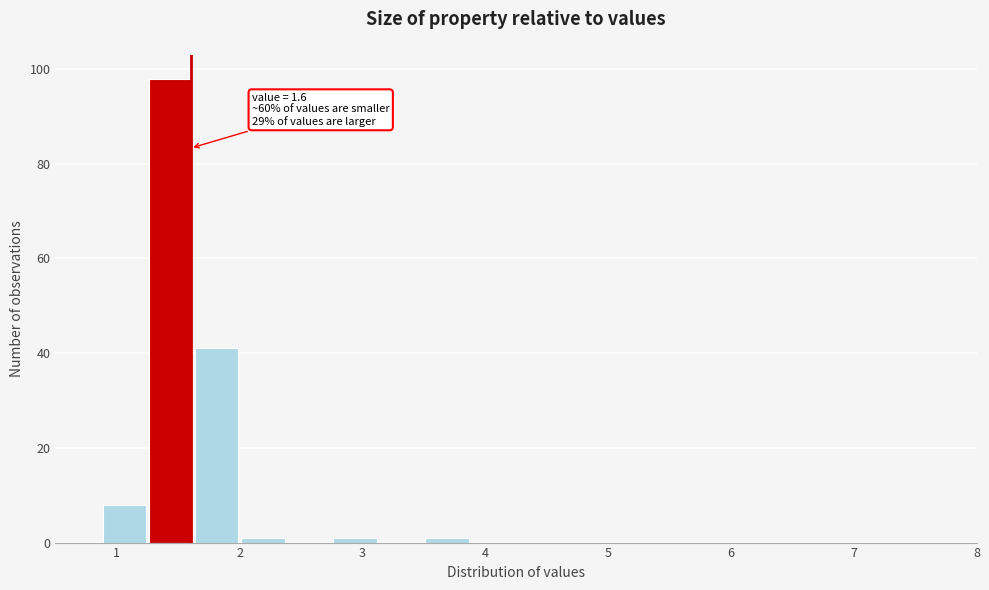

Read against the x-axis, roughly where is the centre of the tallest bar?

1.4